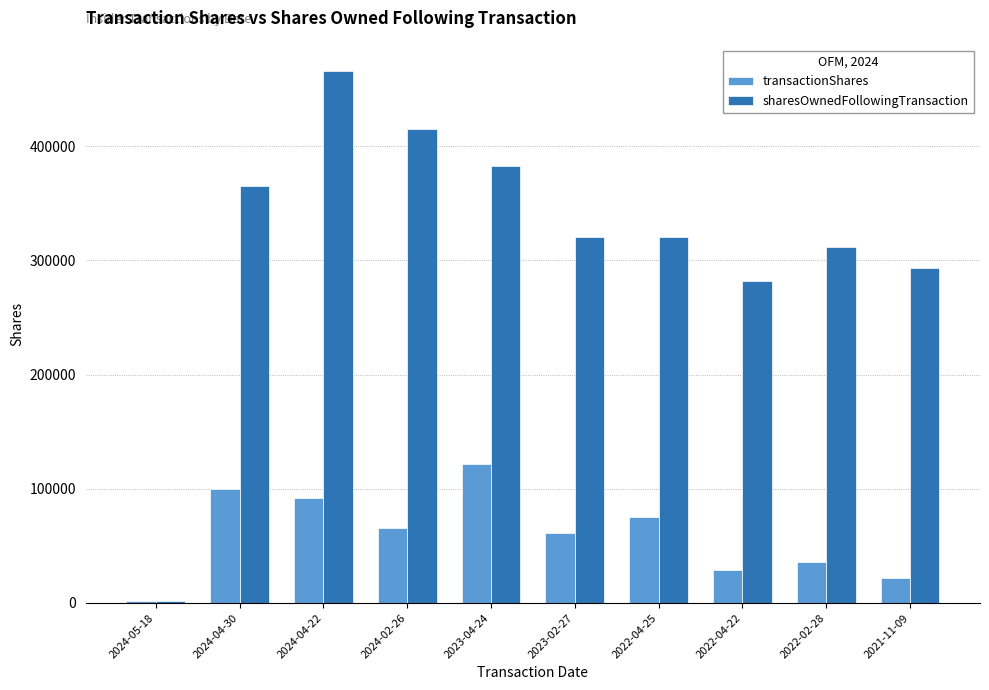

Rank the categories by transactionShares value from highest to lowest.

2023-04-24, 2024-04-30, 2024-04-22, 2022-04-25, 2024-02-26, 2023-02-27, 2022-02-28, 2022-04-22, 2021-11-09, 2024-05-18